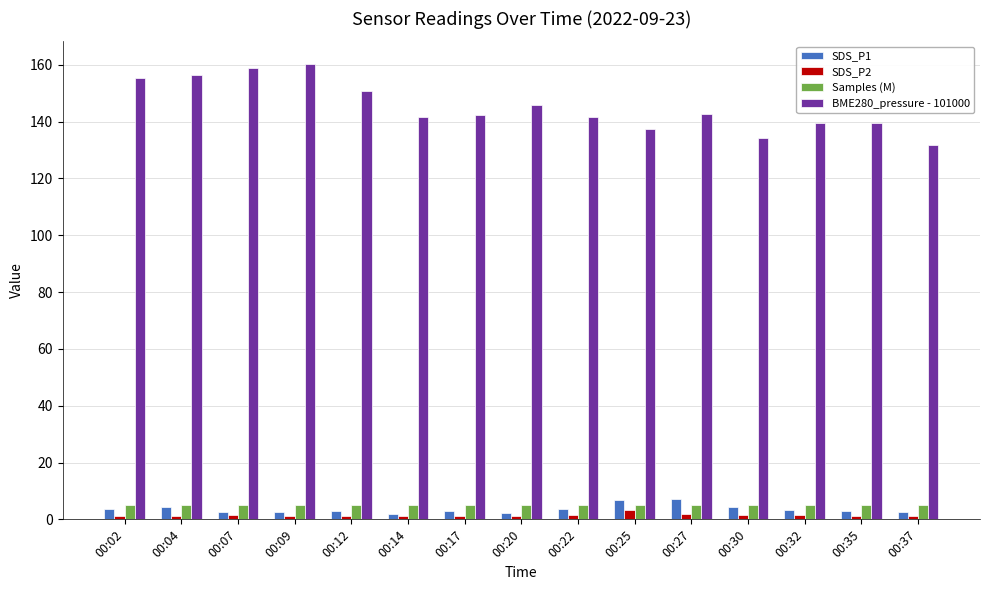

Which series has the largest total across all categories?

BME280_pressure - 101000